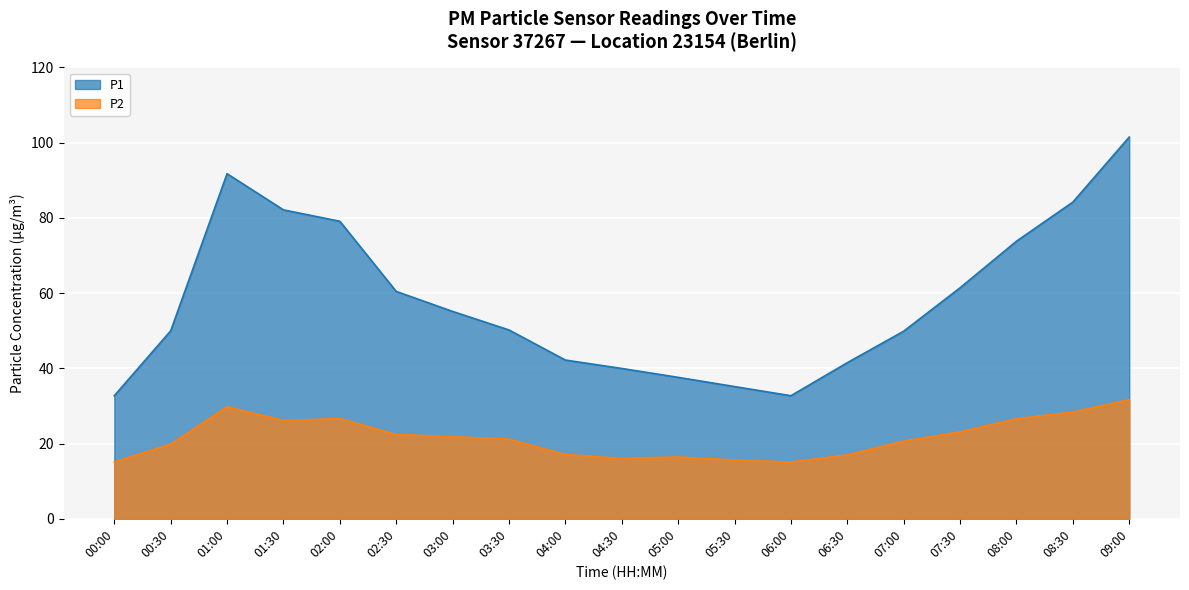

What is the sum of the P2 values at 03:30 and 04:30?

37.2